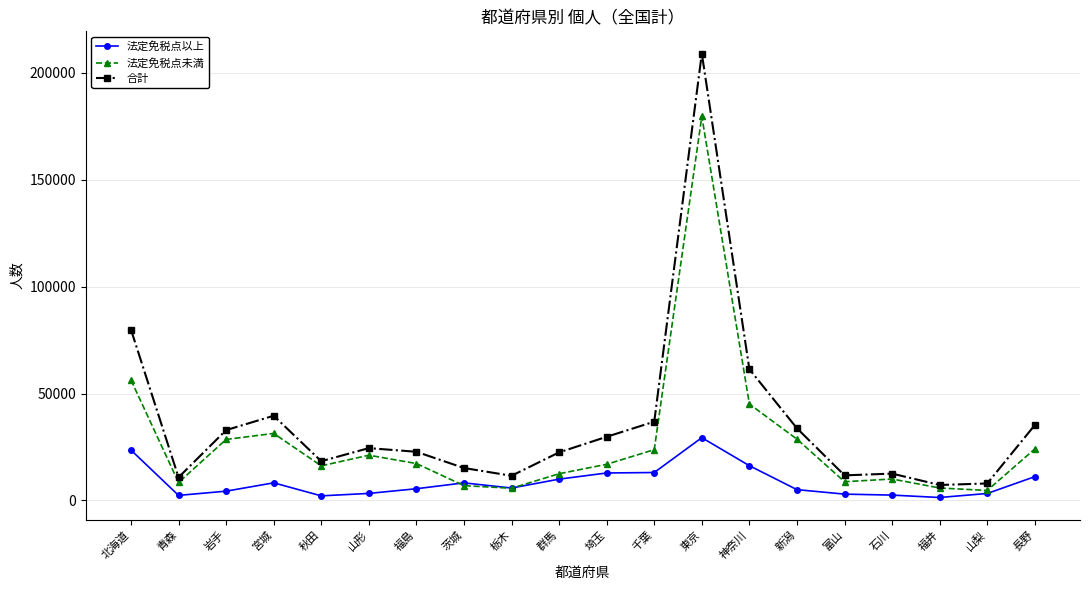

What are all the series names shown in the legend?

法定免税点以上, 法定免税点未満, 合計